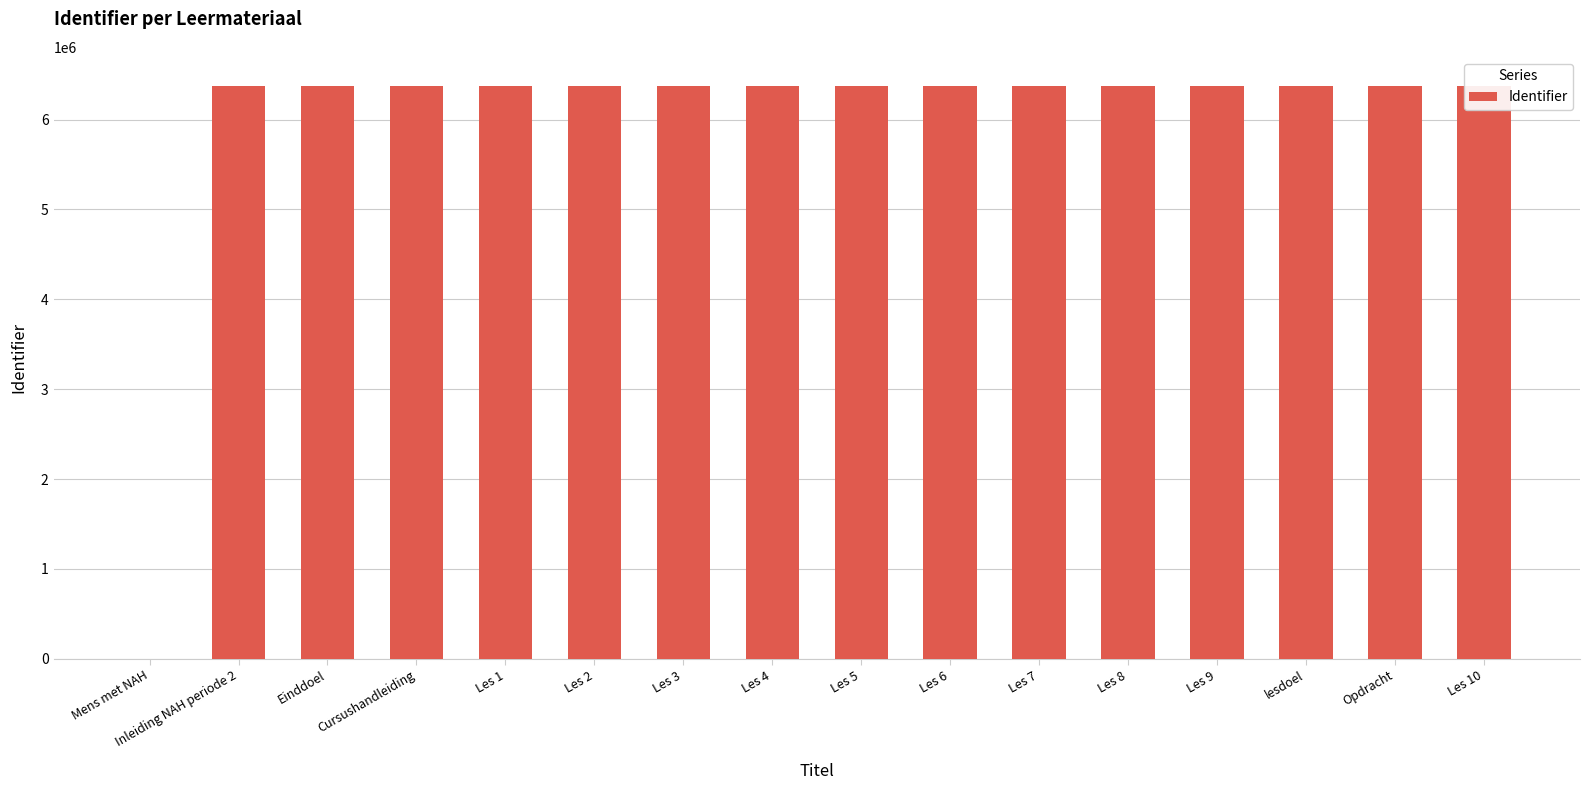

What is the ratio of the value at Les 5 to the value at Cursushandleiding?

1.0